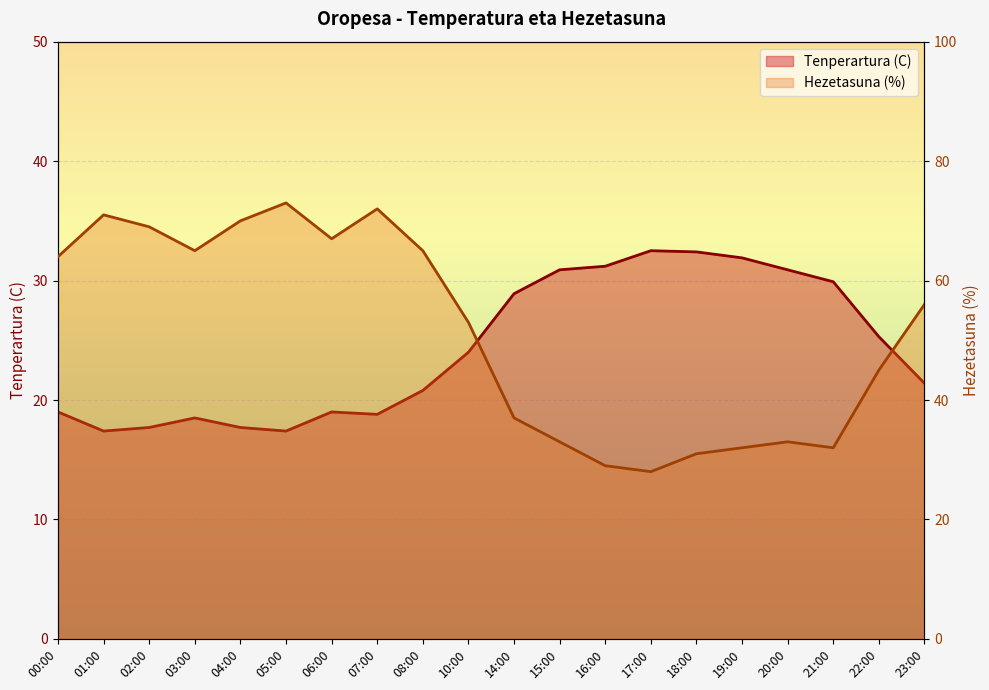

The value of Tenperartura (C) at 06:00 is 7.2. True or false?

False